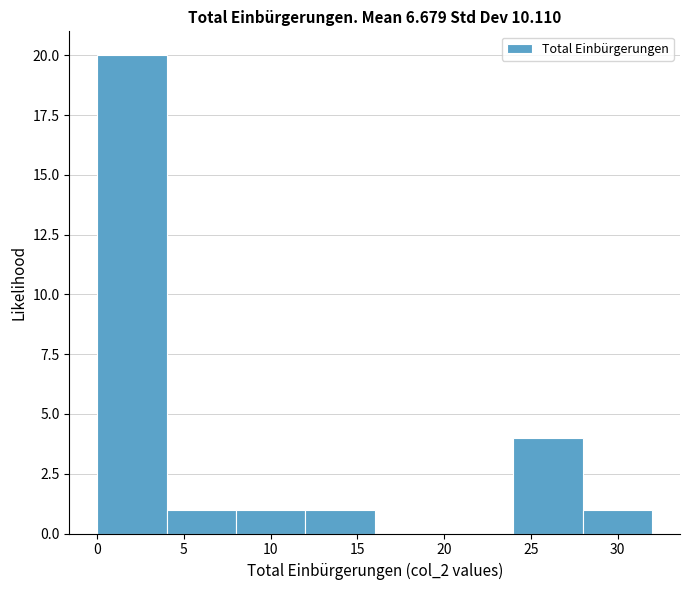

Over which range of the x-axis is the bar tallest?

0 to 4